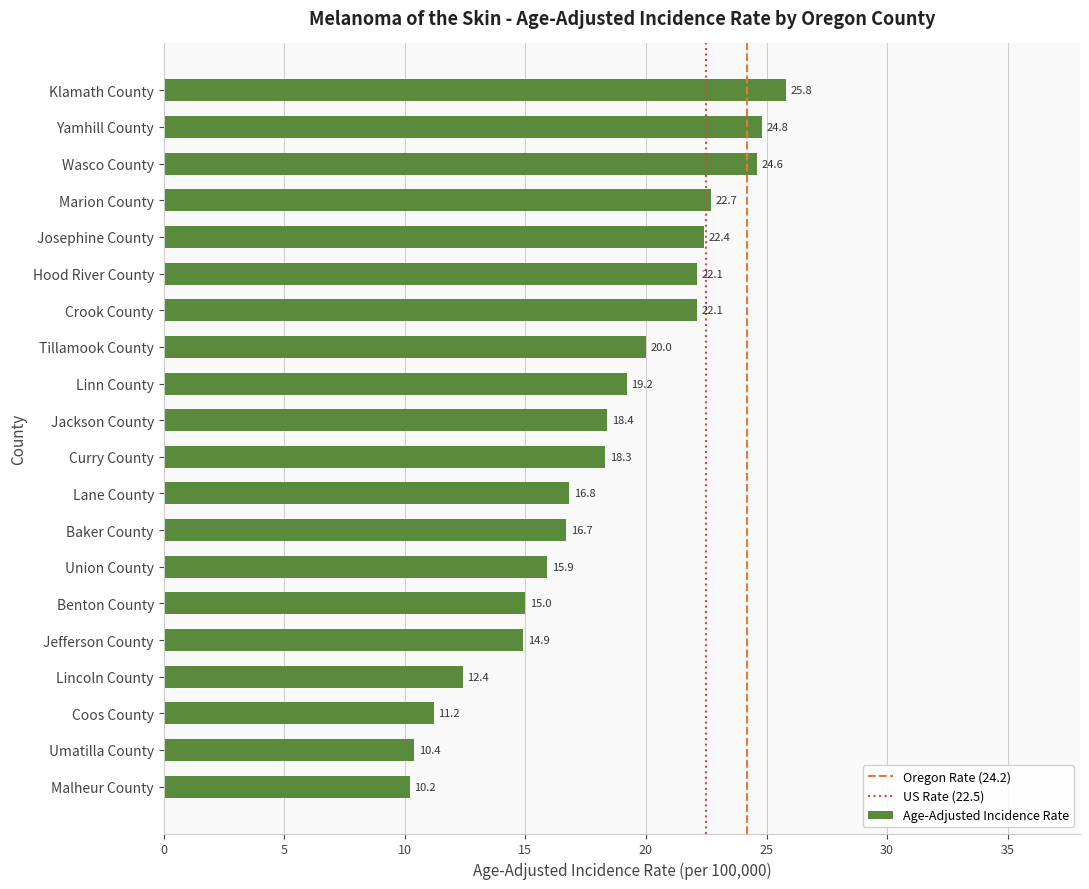

Where is the data nearest to the value 18?

Curry County